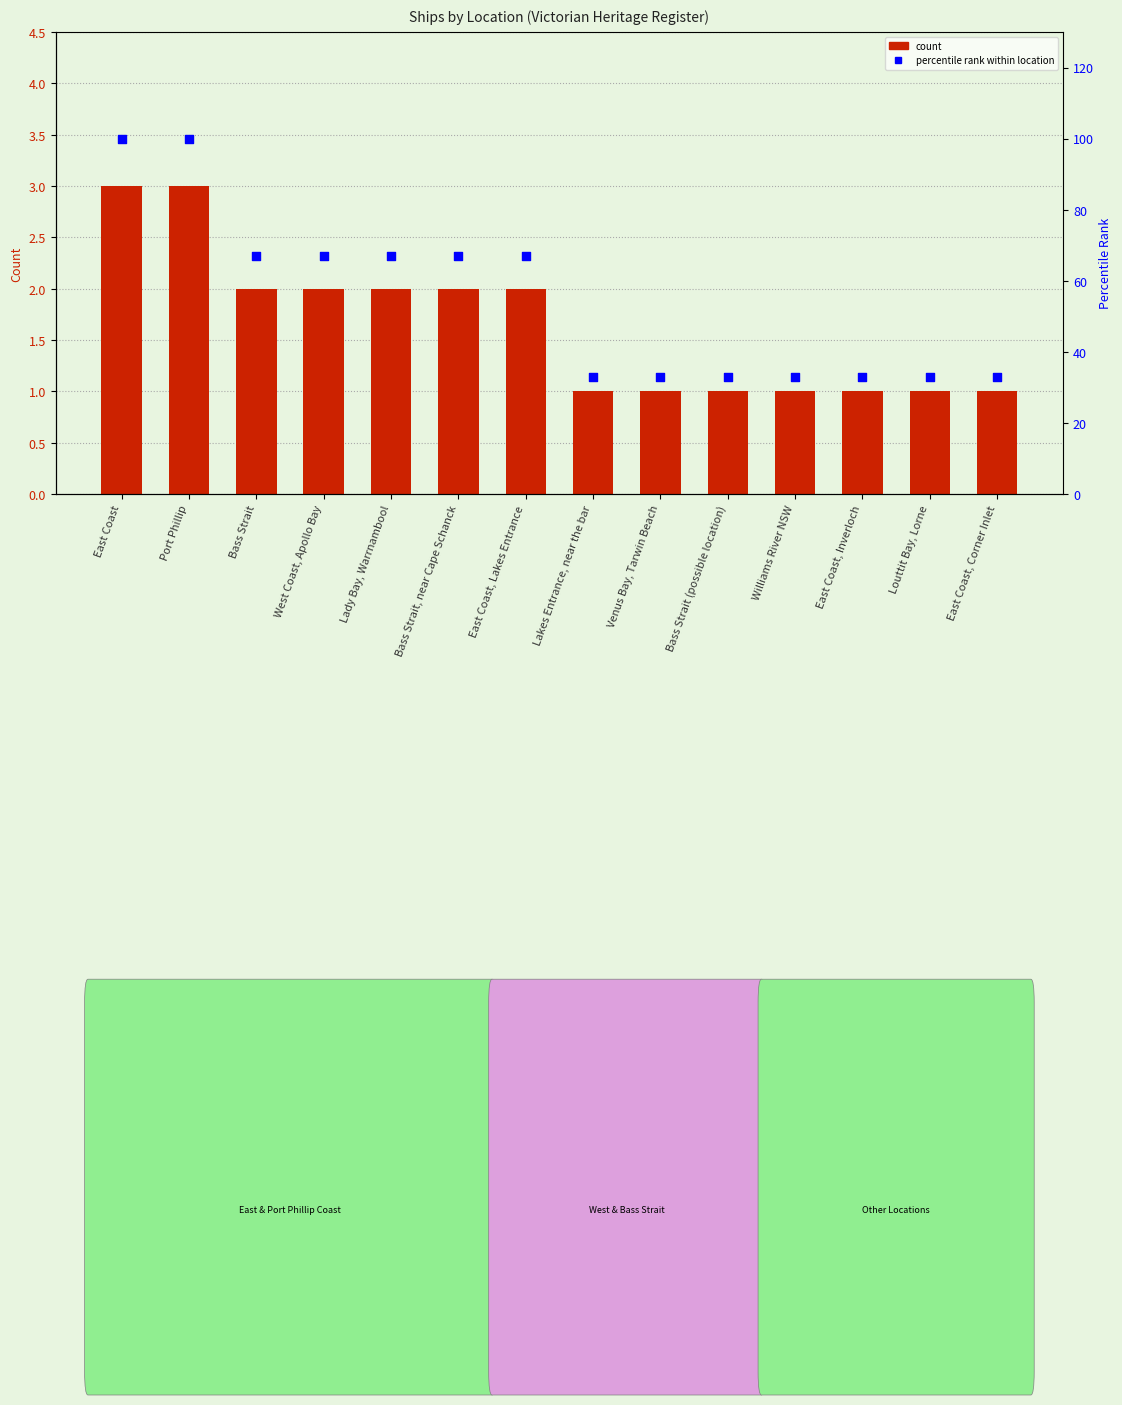

What are all the series names shown in the legend?

count, percentile rank within location